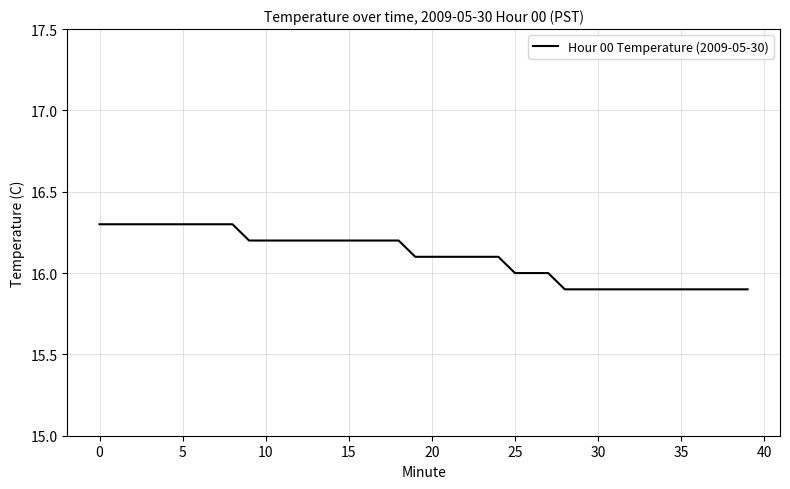

How many lines are shown in the chart?

1